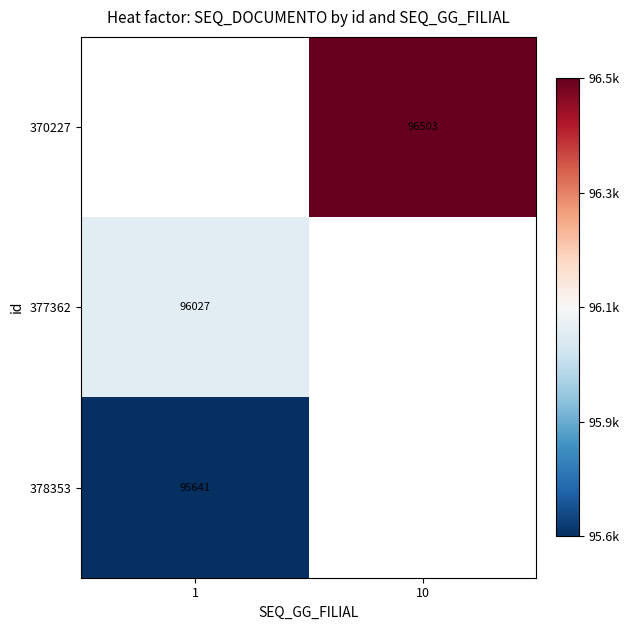

Is it true that 377362 equals 96027 at 1?

True